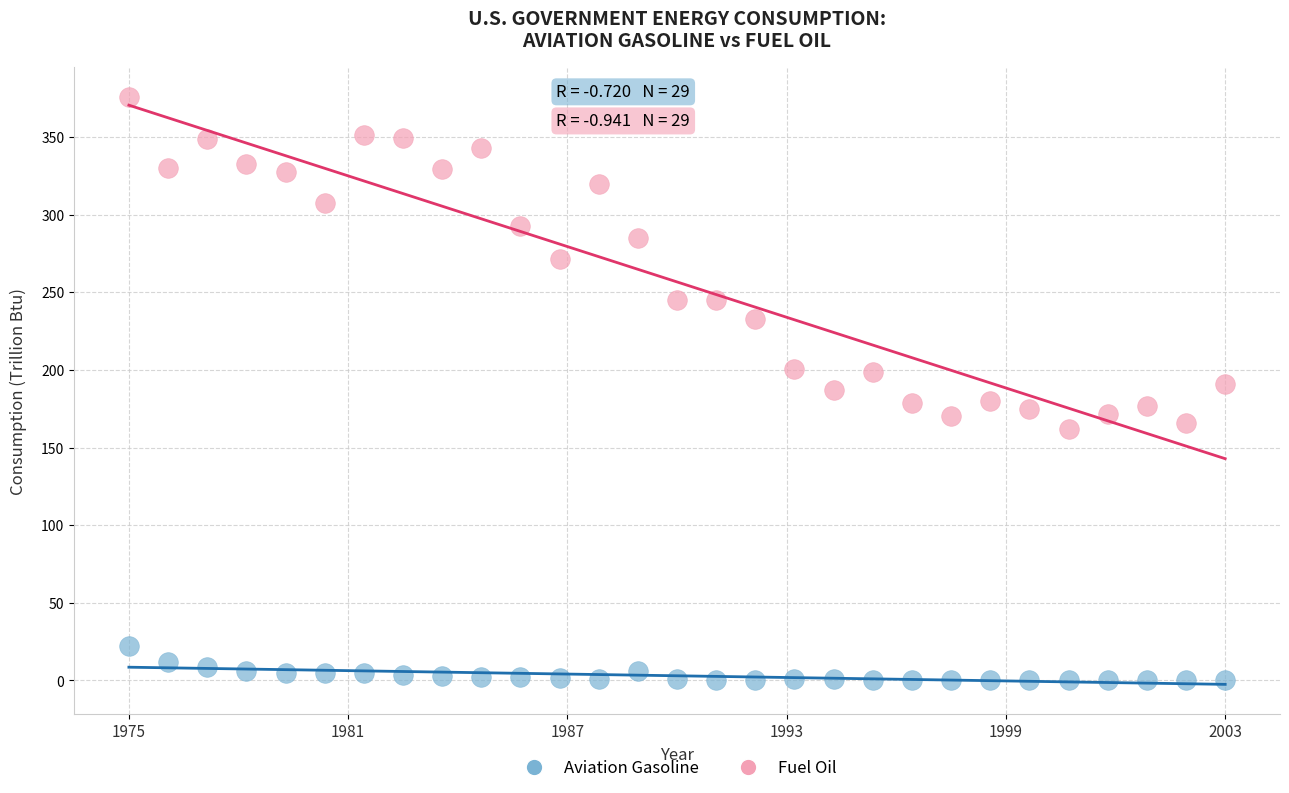

What are all the series names shown in the legend?

Aviation Gasoline, Fuel Oil